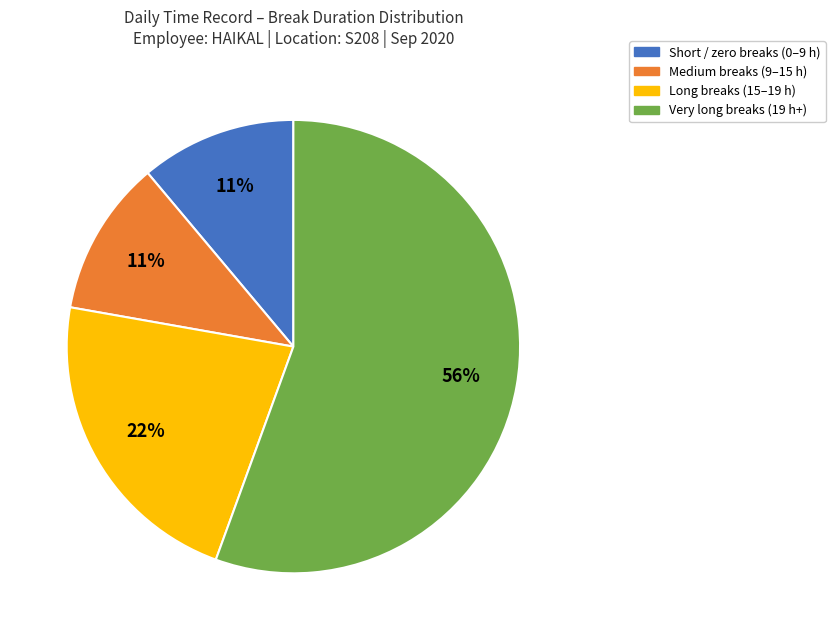

How many segments does this pie chart have?

4